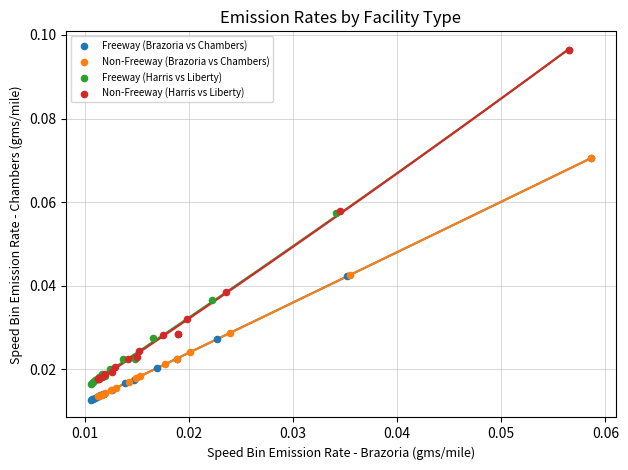

Which series has the widest spread of Y values?

Freeway (Harris vs Liberty)